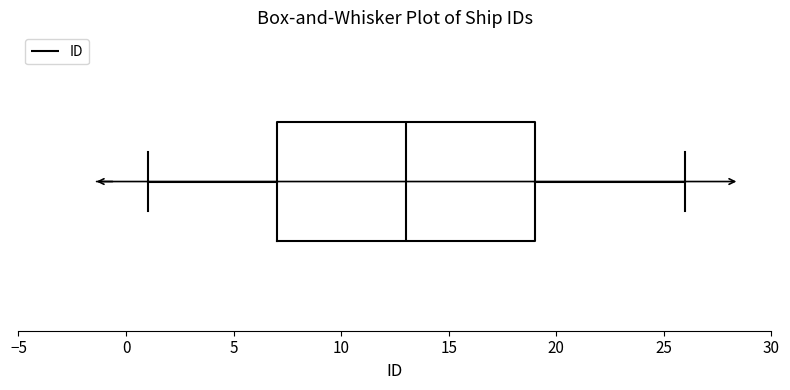

Where does the median line of the box sit on the x-axis? The values are not printed on the chart, so give them approximately, as read against the axis.

13